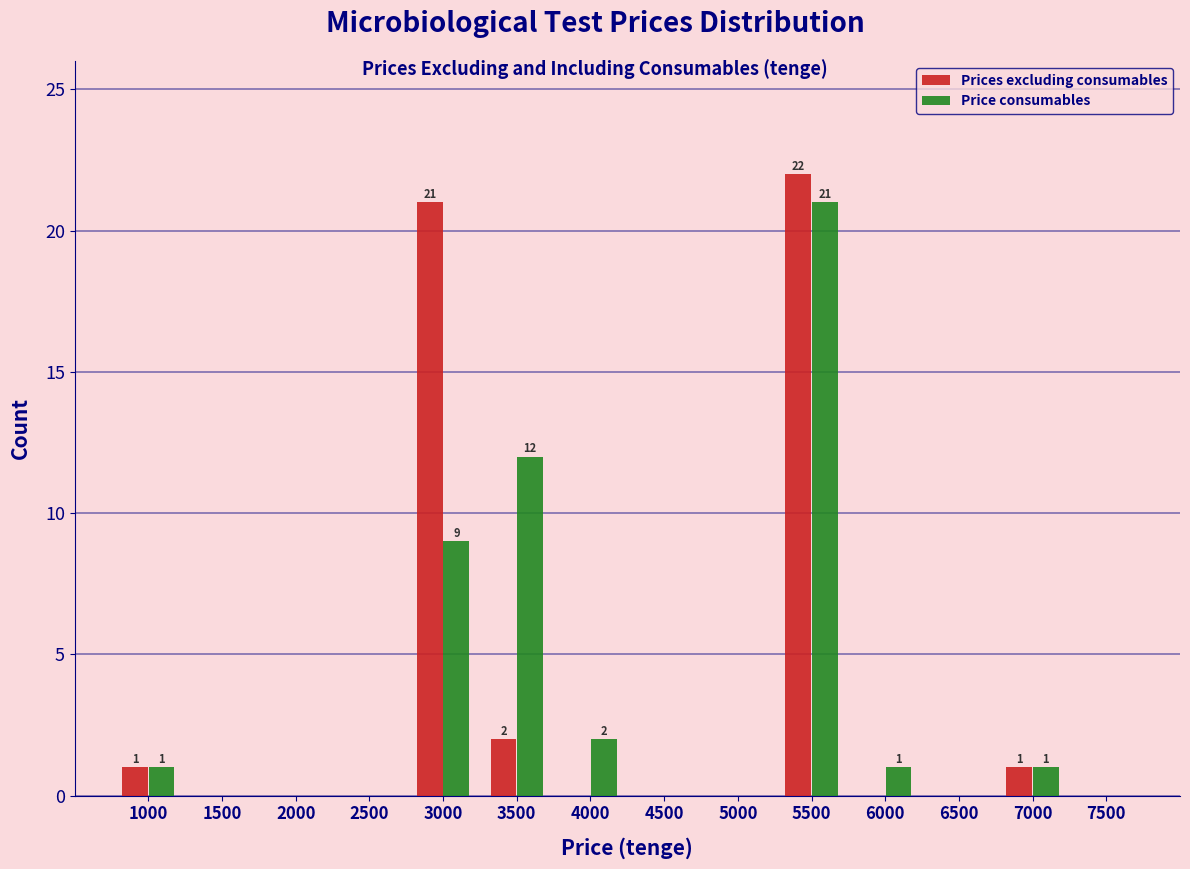

Reading right to left, what are all the values shown in this chart?

Prices excluding consumables: 7500=0	7000=1	6500=0	6000=0	5500=22	5000=0	4500=0	4000=0	3500=2	3000=21	2500=0	2000=0	1500=0	1000=1
Price consumables: 7500=0	7000=1	6500=0	6000=1	5500=21	5000=0	4500=0	4000=2	3500=12	3000=9	2500=0	2000=0	1500=0	1000=1